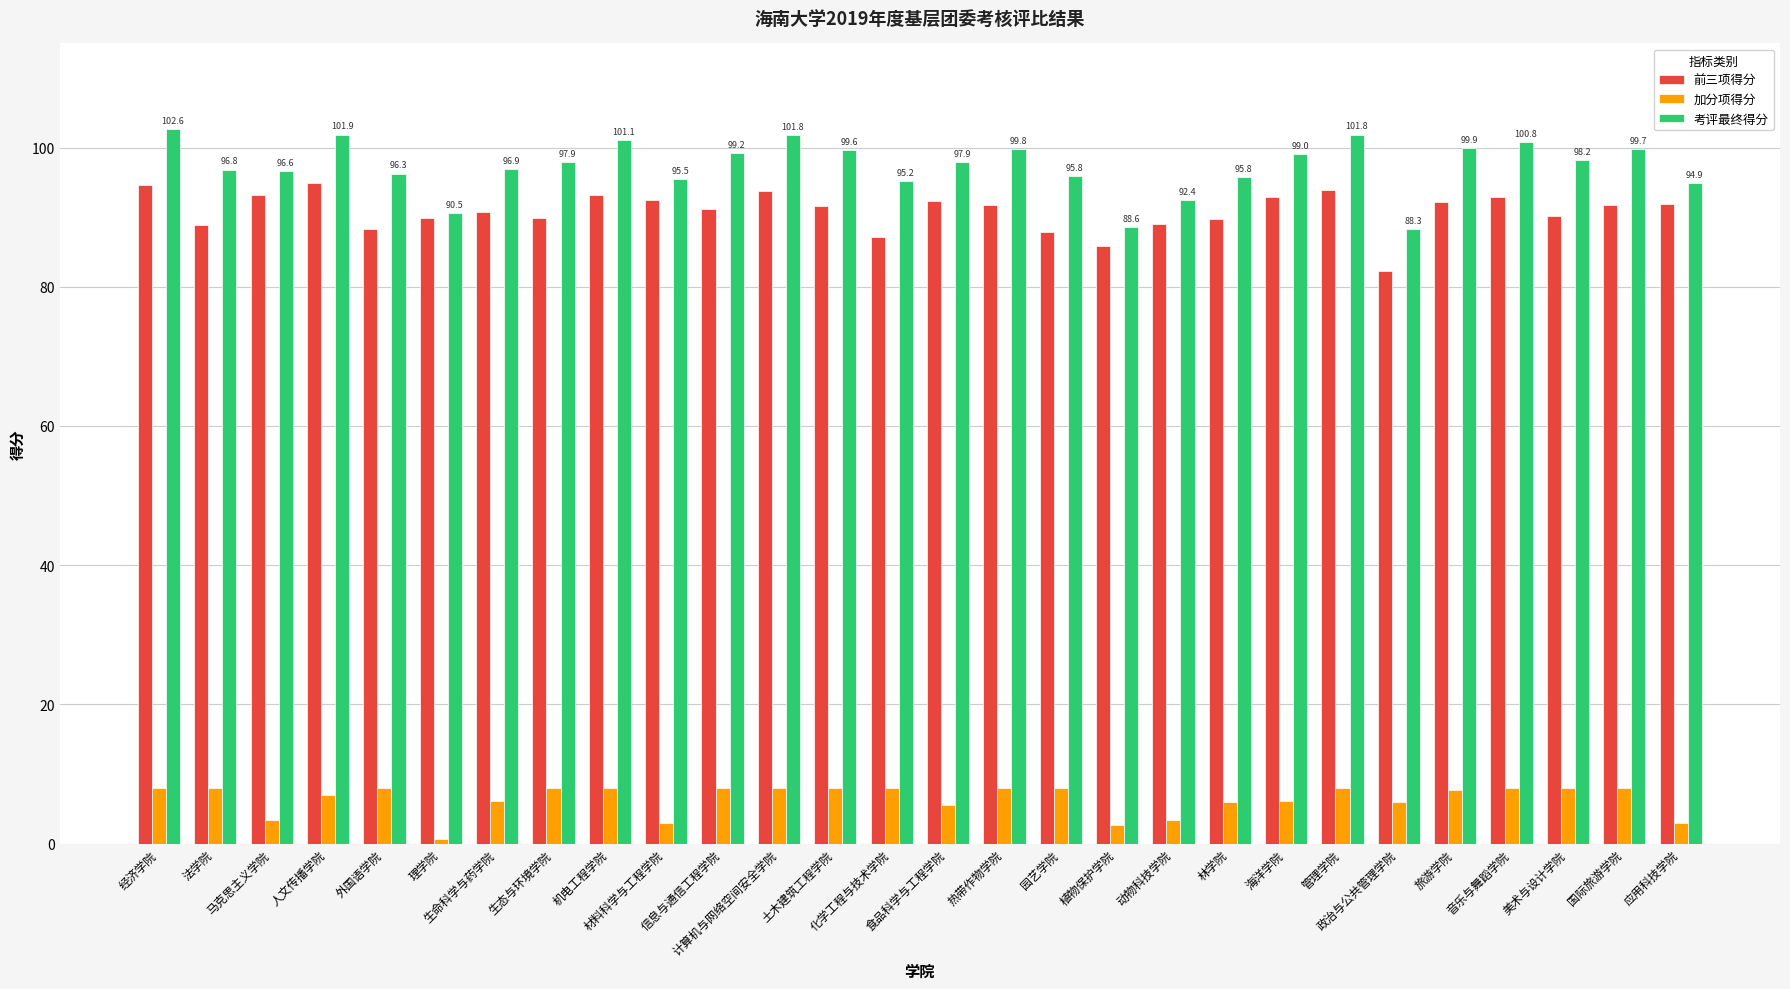

Which series has the largest range (max minus min)?

考评最终得分